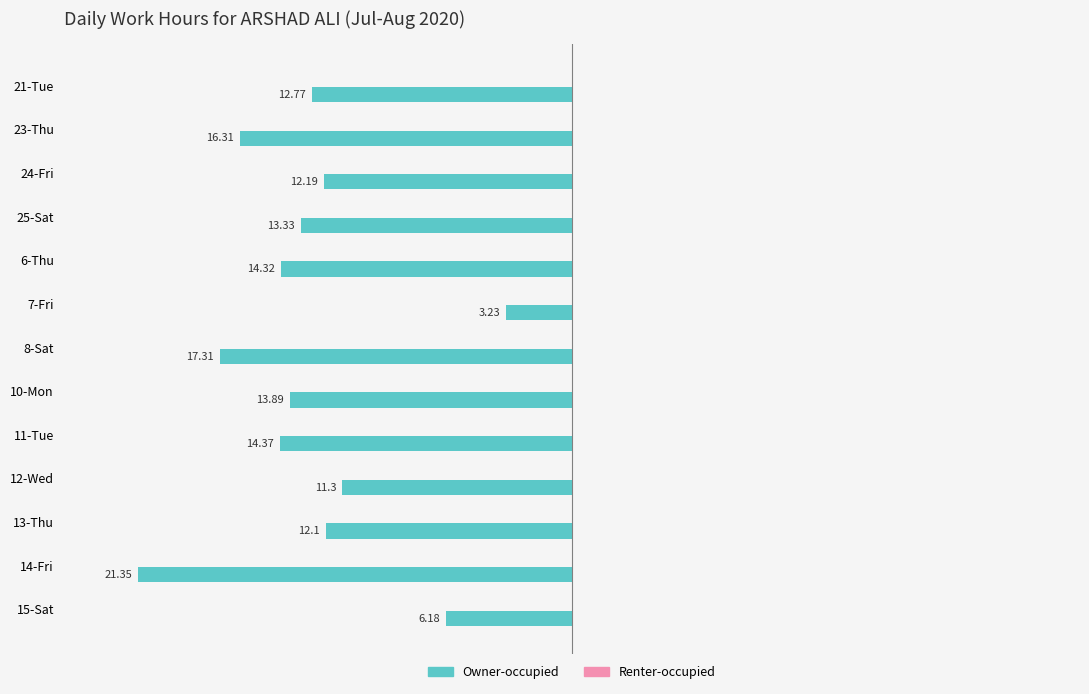

Which series has the largest total across all categories?

Owner-occupied